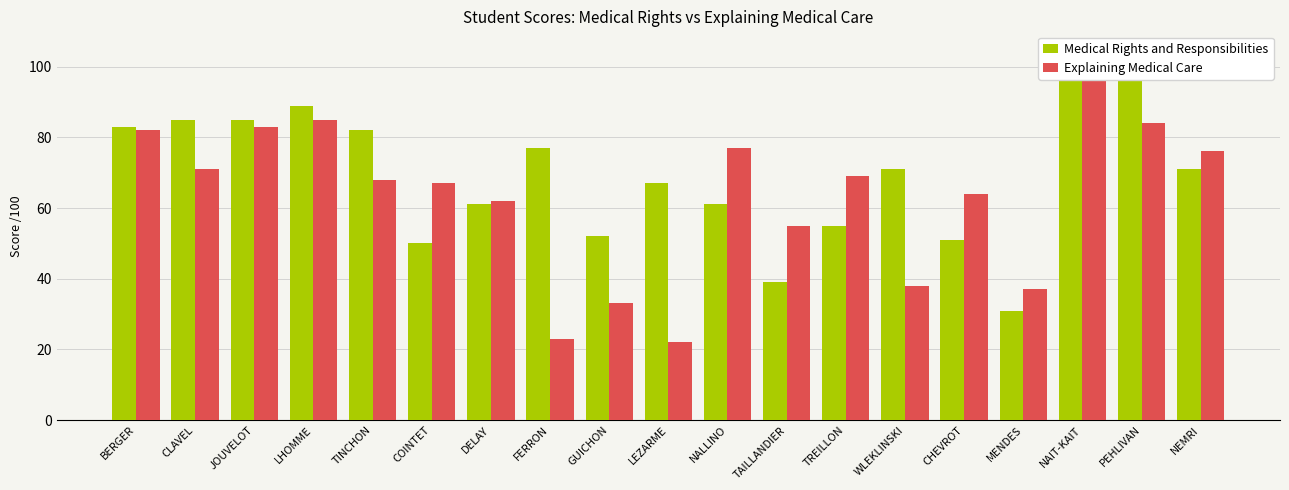

What is the difference between the Explaining Medical Care values at TAILLANDIER and FERRON?

32